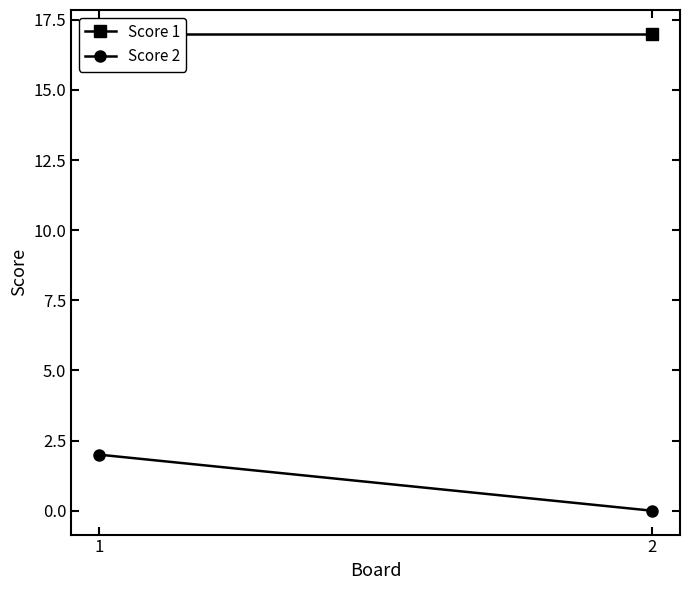

Is it true that Score 2 equals 0 at 2?

True